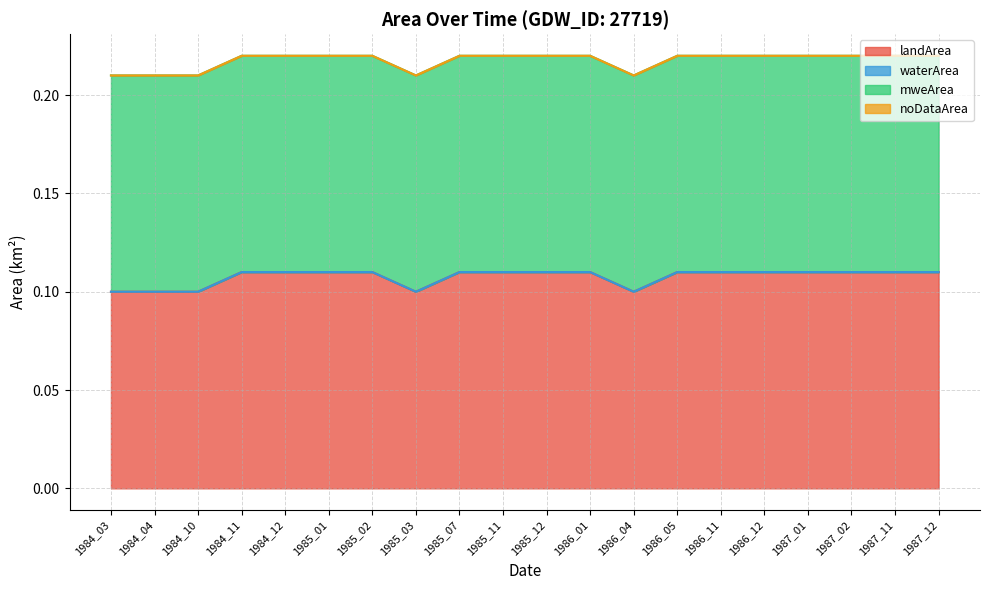

What is the value of the landArea point at the 16th from the left?

0.1